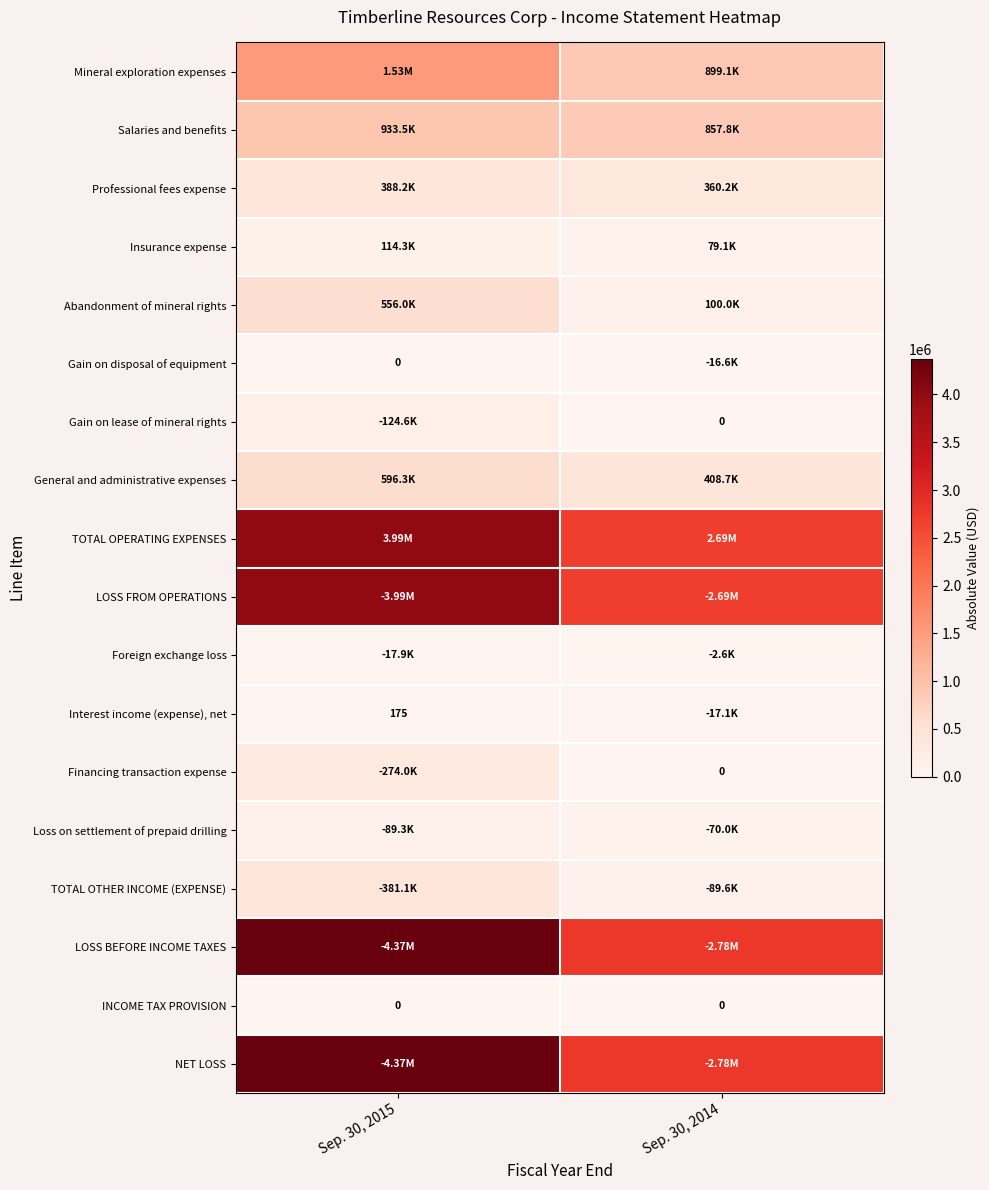

List the labels in order of Financing transaction expense value, largest first.

Sep. 30, 2015, Sep. 30, 2014